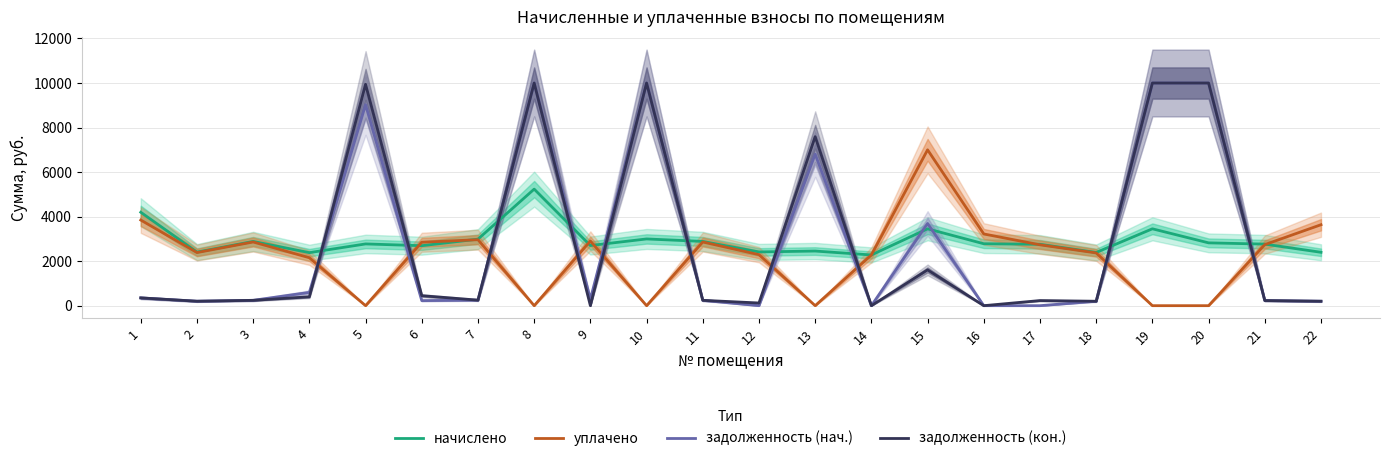

What is the average value of the задолженность (нач.) series?

2843.3